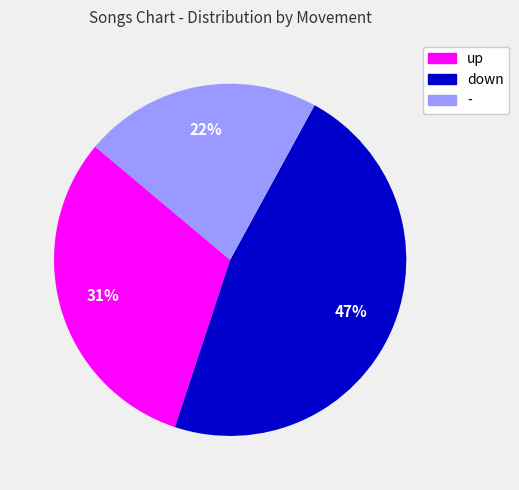

Which slice is the largest?

down